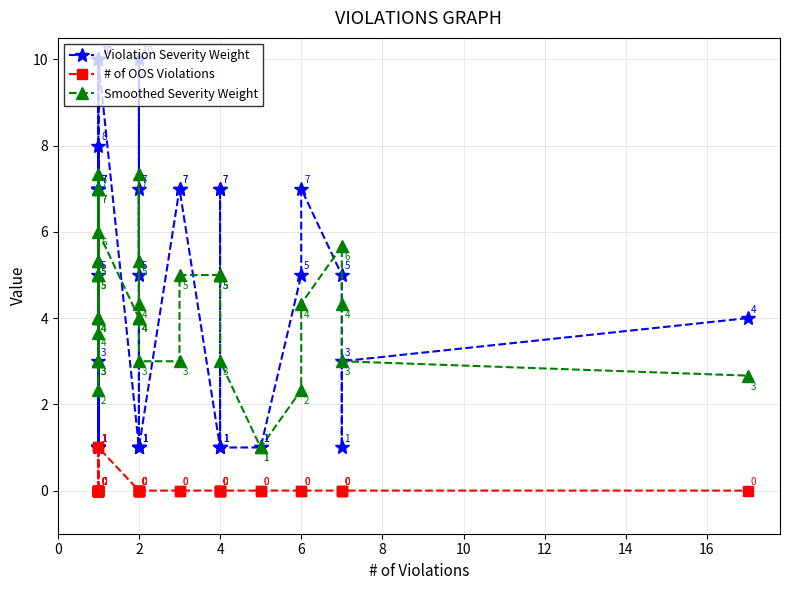

True or false: Smoothed Severity Weight and # of OOS Violations intersect in this chart.

False